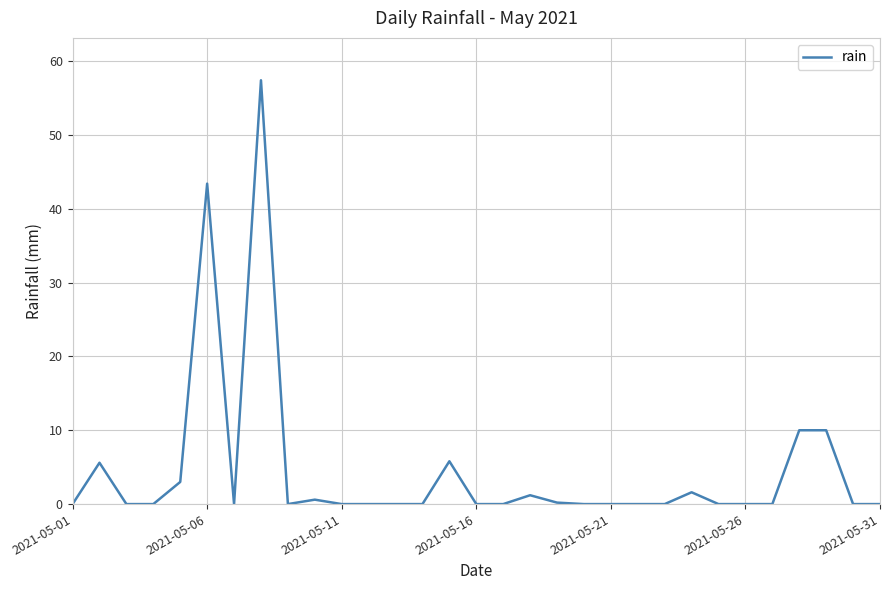

What is the greatest value displayed?

57.4